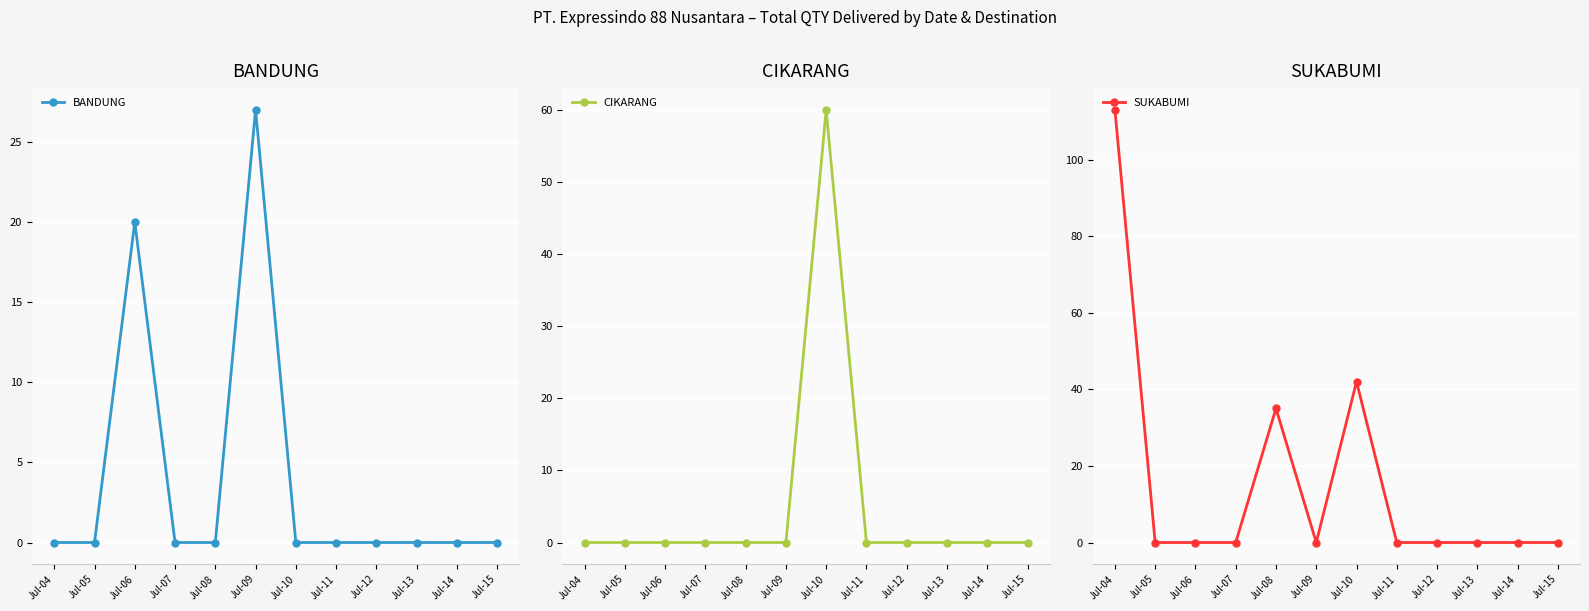

The value of CIKARANG at Jul-09 is 0. True or false?

True